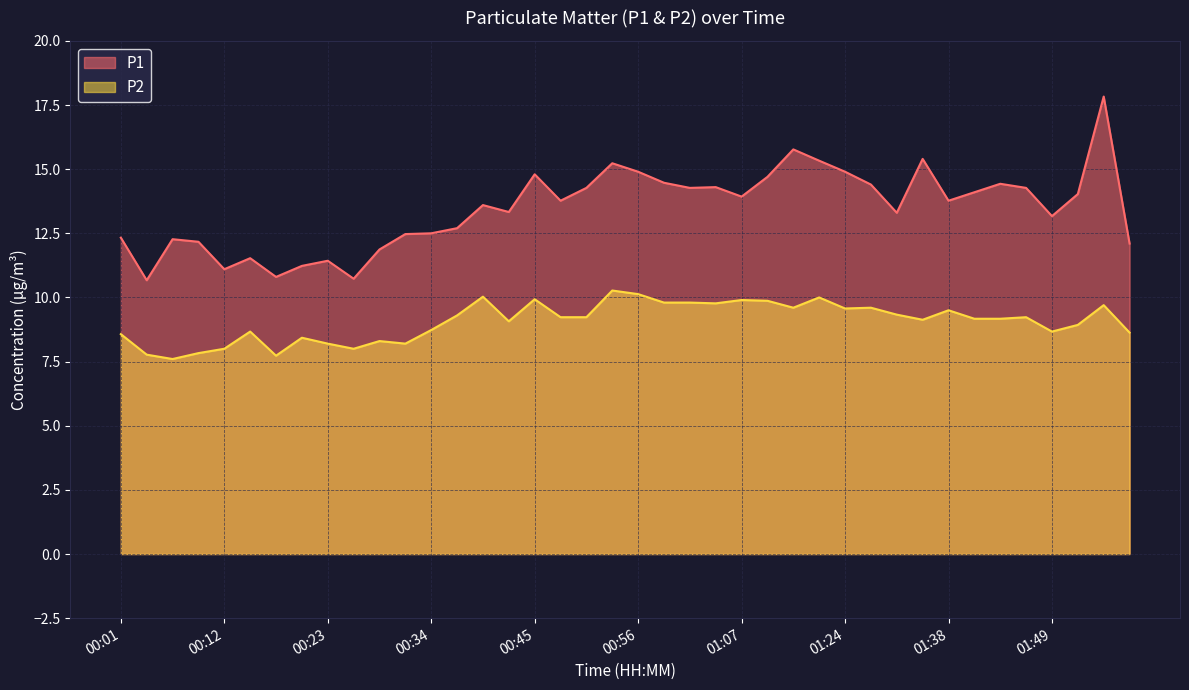

What is the average value of the P2 series?

9.1